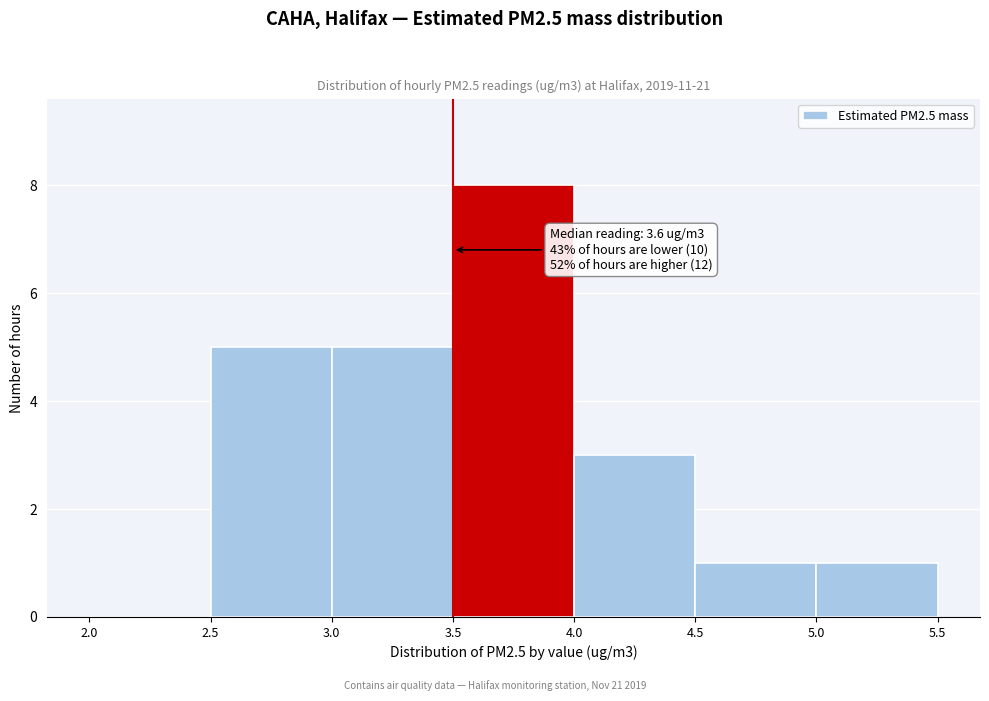

Which range on the x-axis has the tallest bar?

3.5 to 4.0